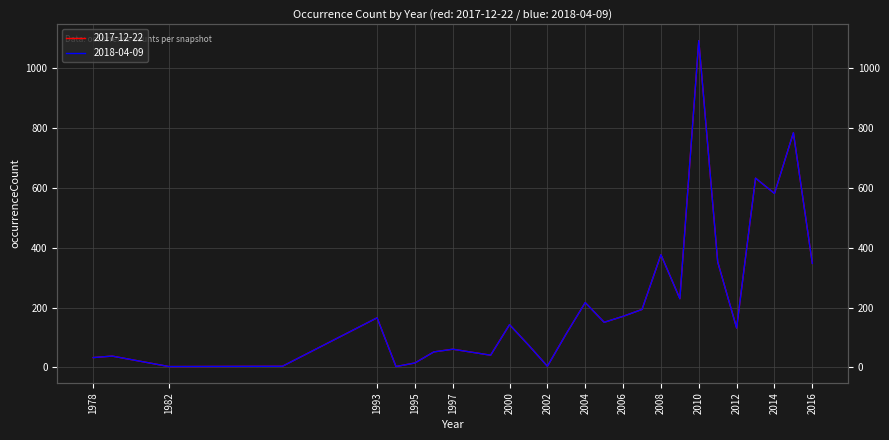

Which series has the largest range (max minus min)?

2017-12-22